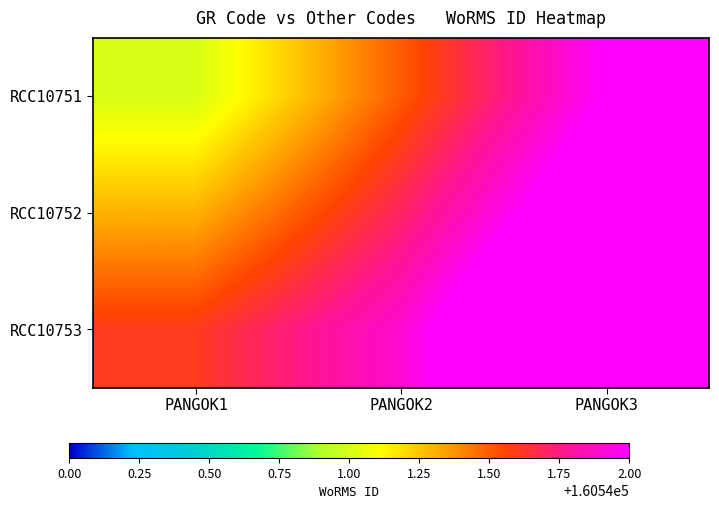

What is the total value across all series at PANGOK3?

481626.7